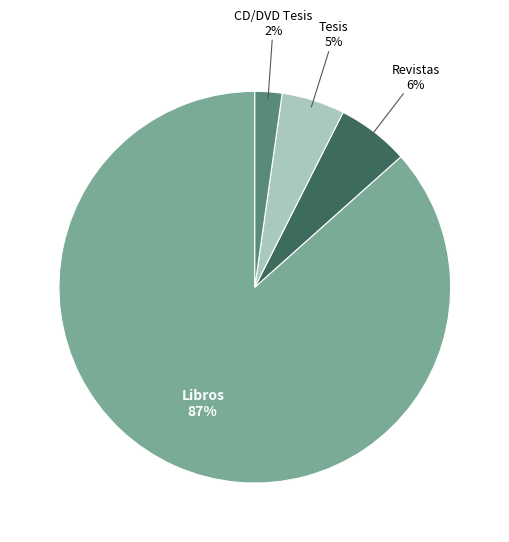

To the nearest percent, what is the average slice percentage?

25%